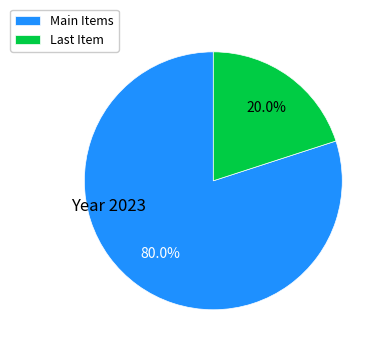

Rank the categories by value from lowest to highest.

Last Item, Main Items